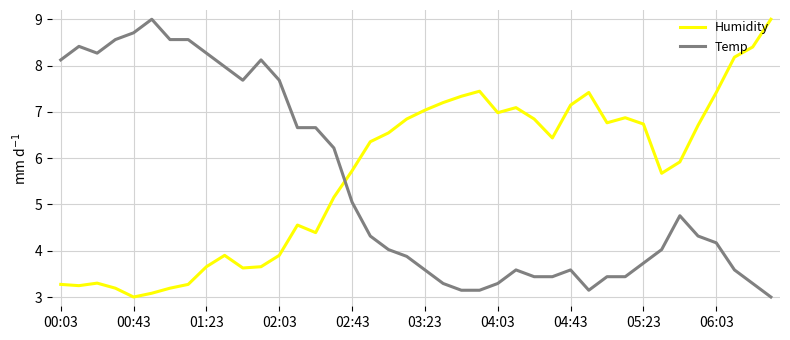

True or false: Humidity and Temp cross at least once.

True